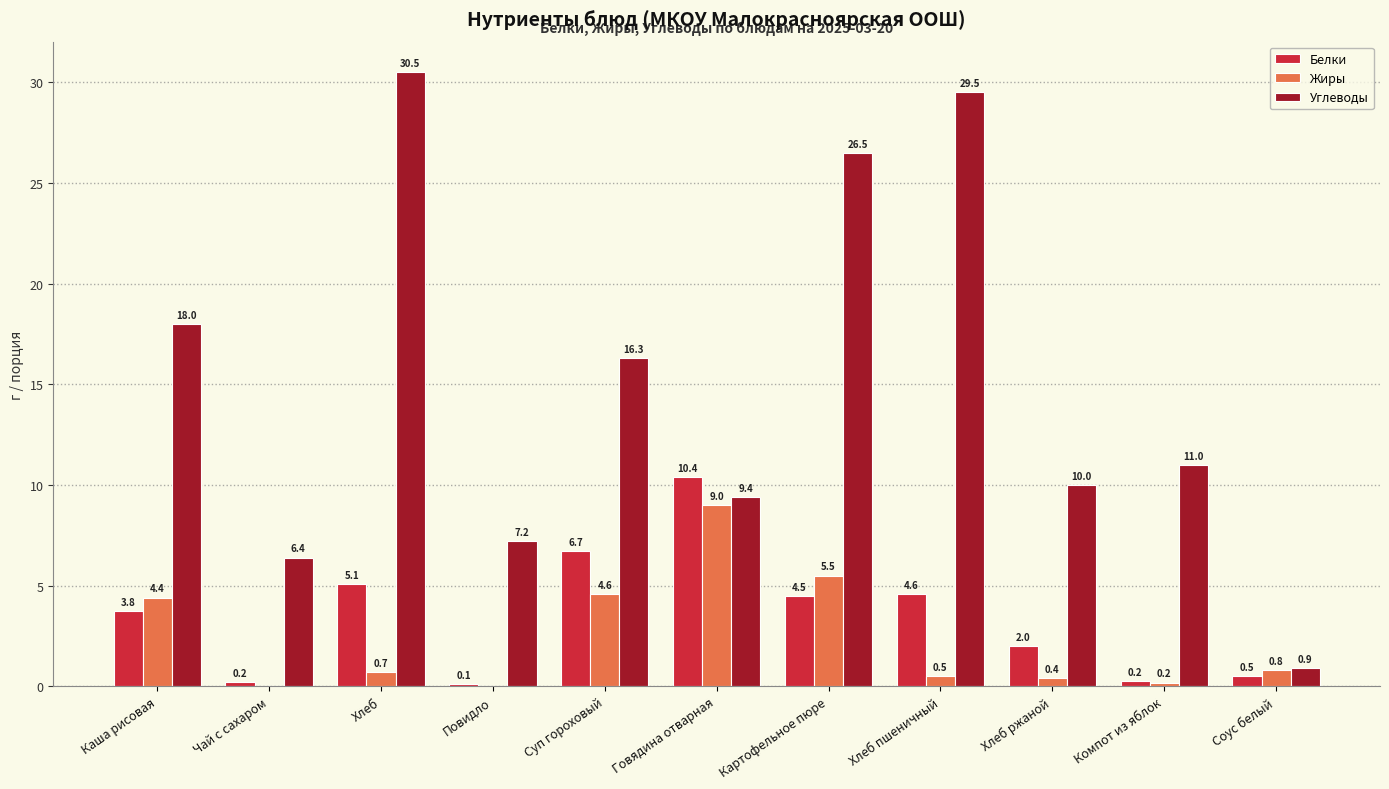

How many categories are shown in the chart?

11